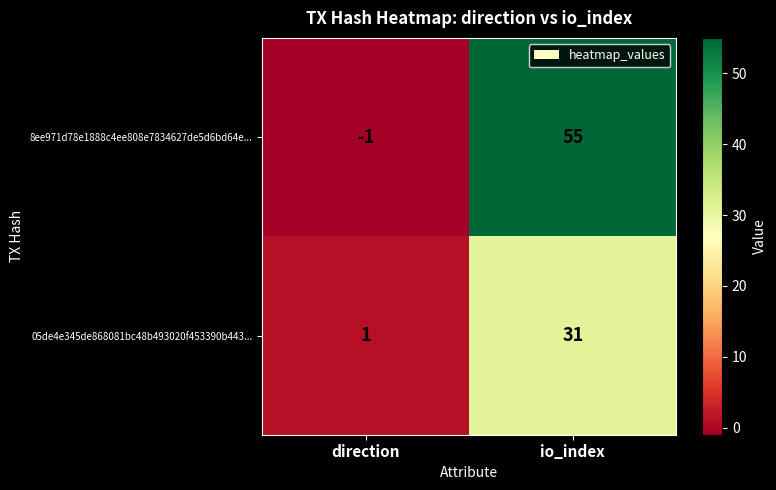

Which series has the largest total across all categories?

8ee971d78e1888c4ee808e7834627de5d6bd64e...